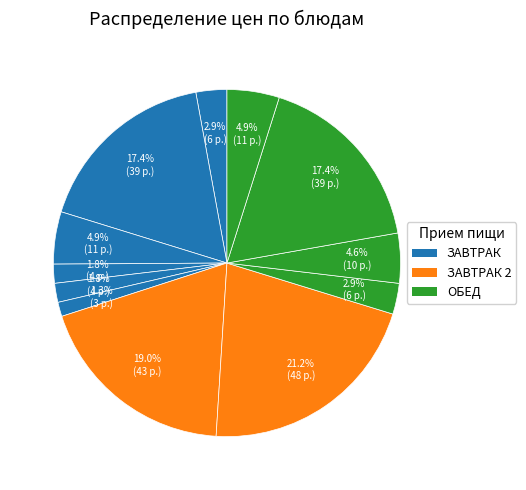

How many segments does this pie chart have?

12